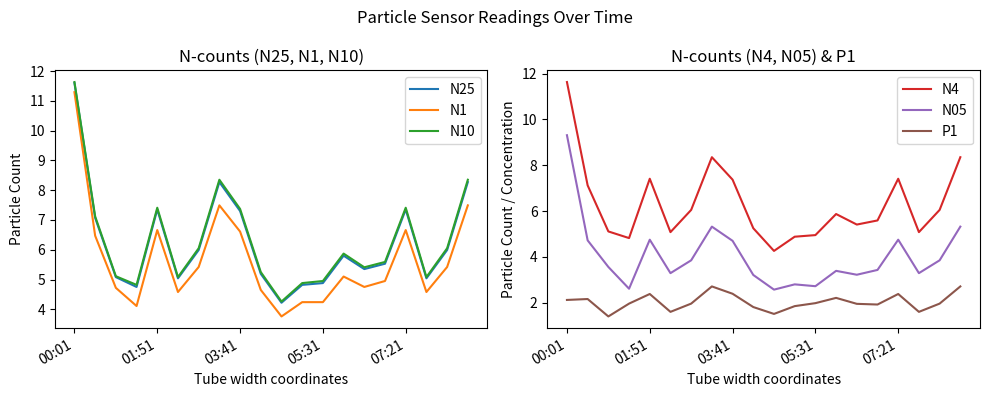

Is this an area chart (filled region under the line)?

No